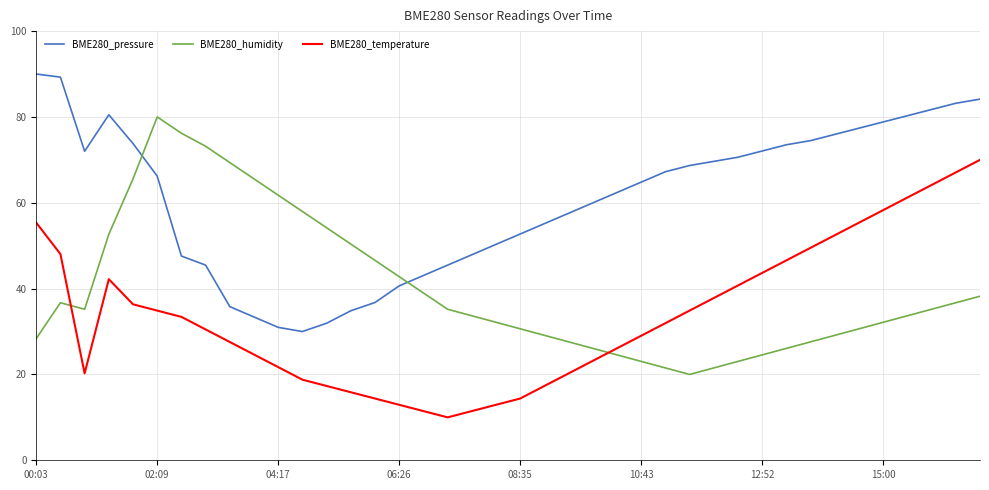

Does the chart display data point markers on the line(s)?

No